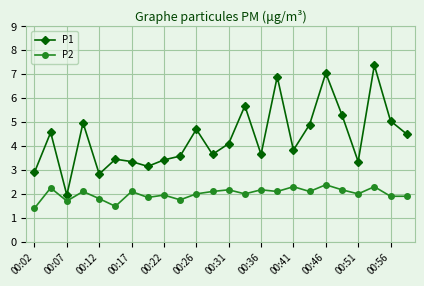

List the series in order of their peak value, lowest first.

P2, P1